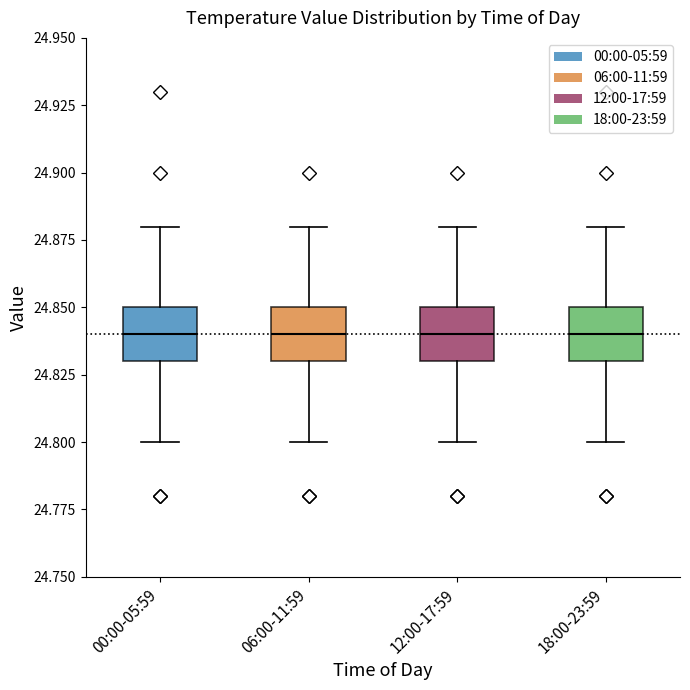

Reading left to right, transcribe this box plot: for each box, give where its median line is, the range the box spans, and where its two whiskers end, as read against the y-axis. The values are not printed on the chart, so give them approximately, as read against the axis.

00:00-05:59: median 24.84, box 24.83 to 24.85, whiskers 24.80 to 24.88
06:00-11:59: median 24.84, box 24.83 to 24.85, whiskers 24.80 to 24.88
12:00-17:59: median 24.84, box 24.83 to 24.85, whiskers 24.80 to 24.88
18:00-23:59: median 24.84, box 24.83 to 24.85, whiskers 24.80 to 24.88